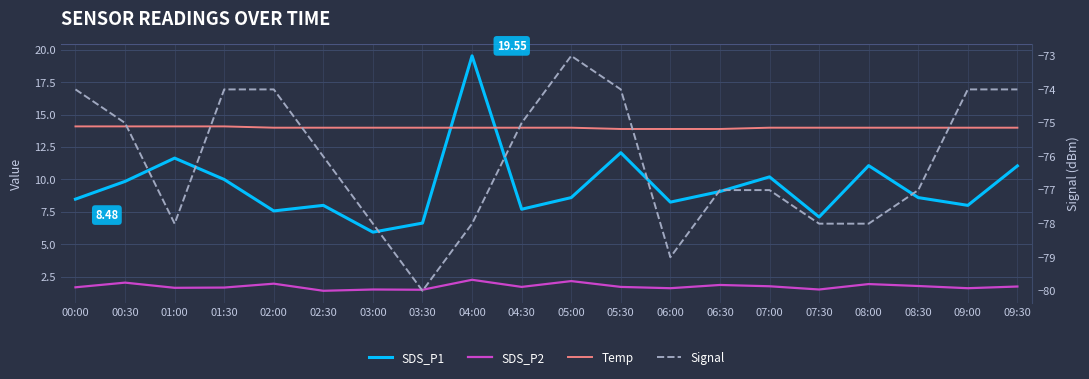

True or false: Temp and SDS_P2 intersect in this chart.

False